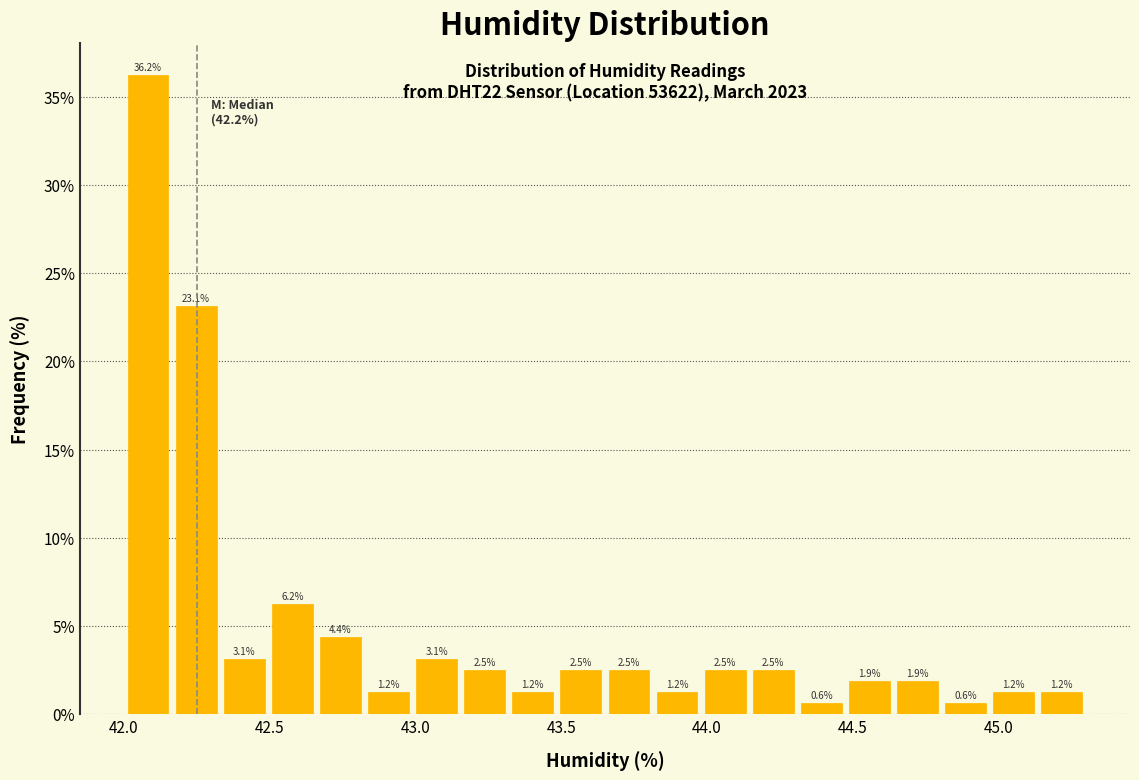

Read against the x-axis, roughly where is the centre of the tallest bar?

42.10